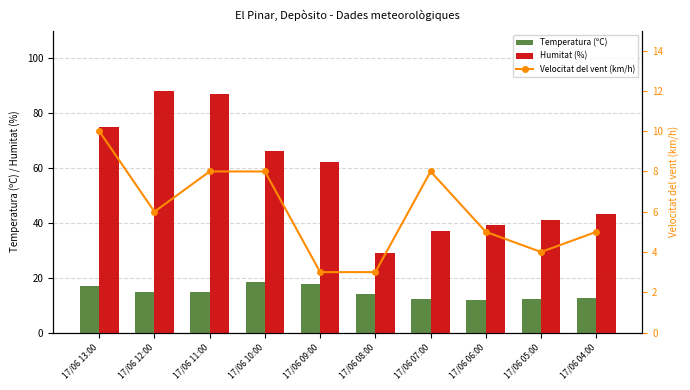

What is the spread (max minus min) of values at 17/06 05:00?

37.0